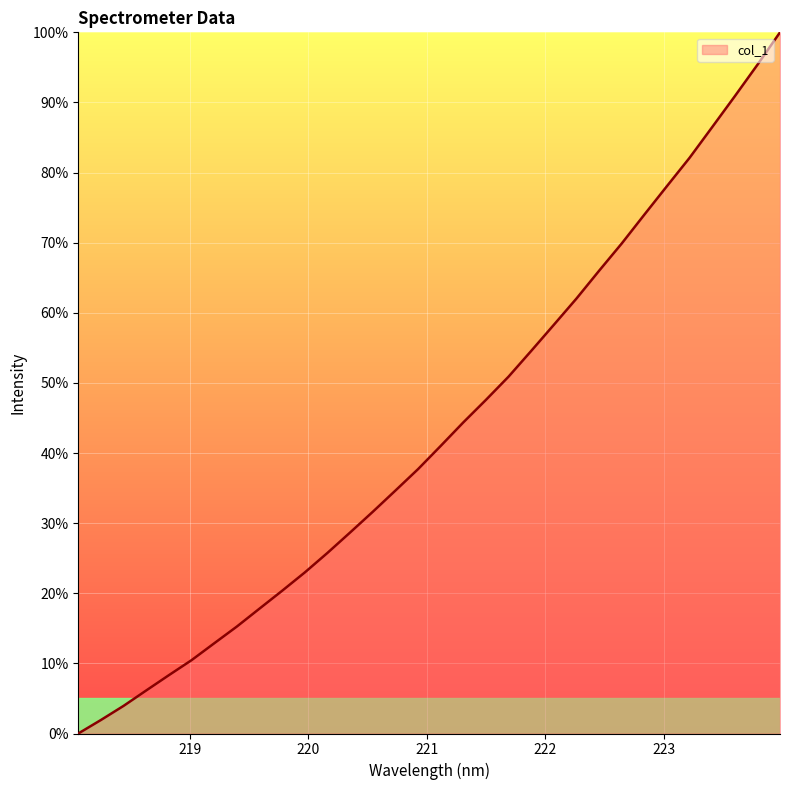

What is the maximum value shown in the chart?

100.0